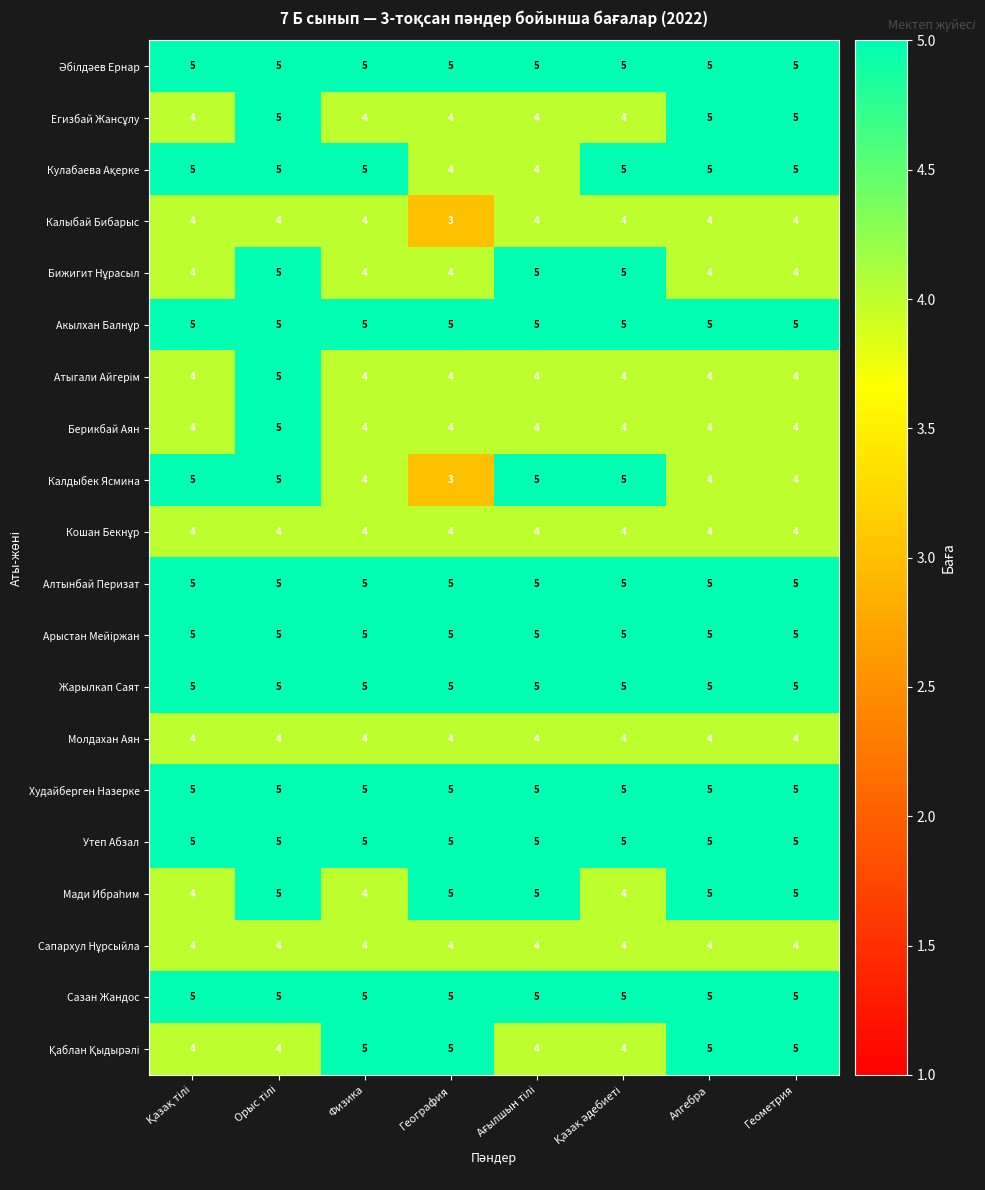

The Калыбай Бибарыс series shows 6 at Алгебра. True or false?

False